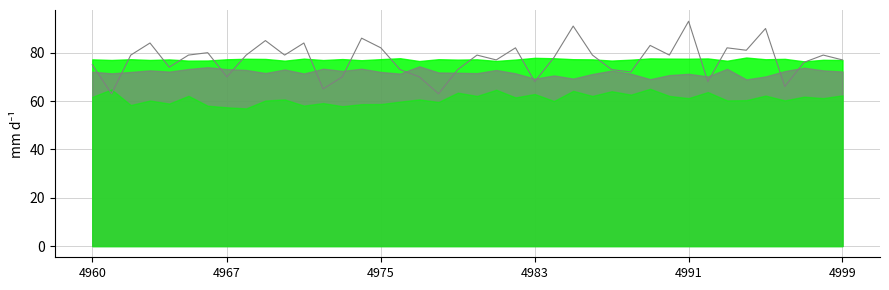

True or false: the data shows 86 at 14.

True